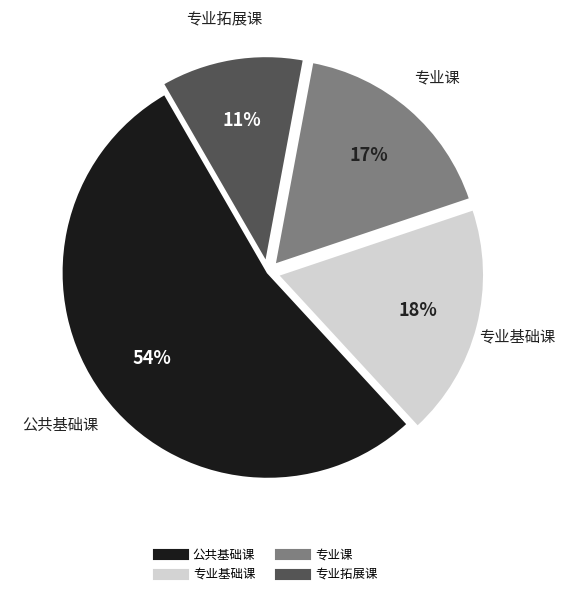

Do 公共基础课 and 专业拓展课 together represent more than half of the pie?

Yes